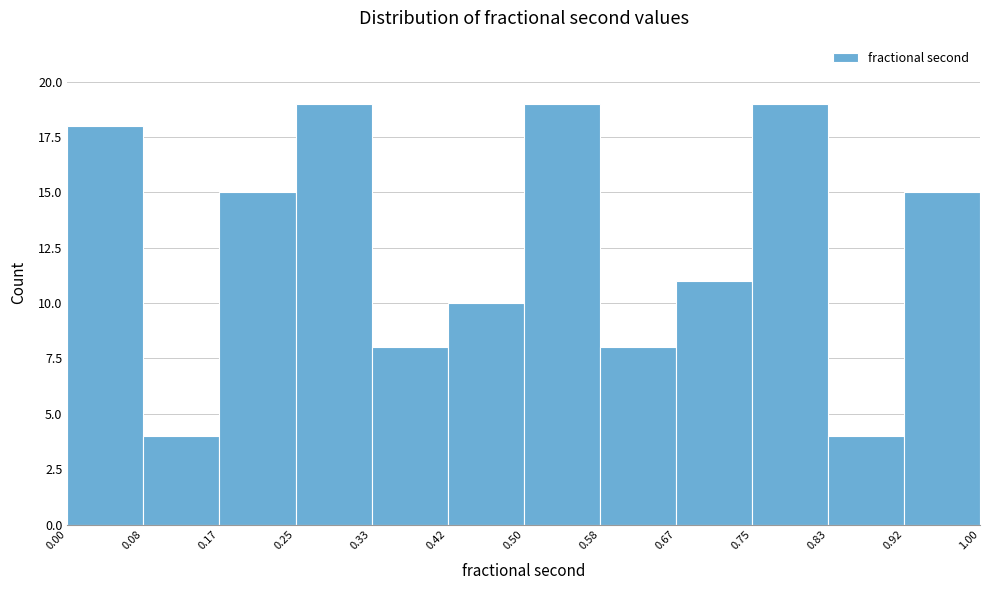

Reading left to right, list every bar in this chart as the range it spans on the x-axis followed by its height. The values are not printed on the chart, so give them approximately, as read against the axis.

0.00 to 0.08: 18
0.08 to 0.17: 4
0.17 to 0.25: 15
0.25 to 0.33: 19
0.33 to 0.42: 8
0.42 to 0.50: 10
0.50 to 0.58: 19
0.58 to 0.67: 8
0.67 to 0.75: 11
0.75 to 0.83: 19
0.83 to 0.92: 4
0.92 to 1.00: 15